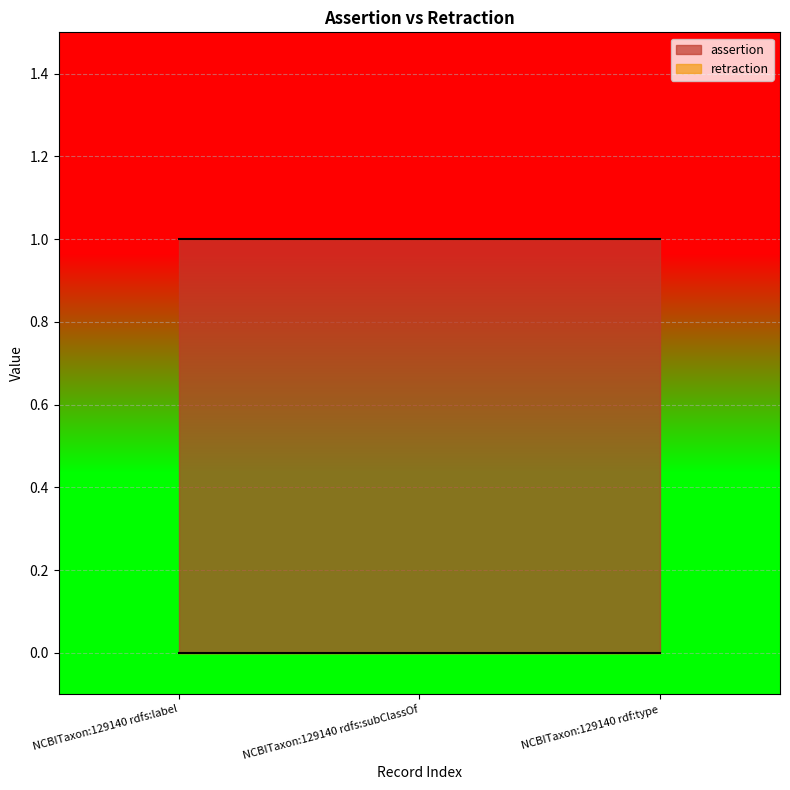

What is the label of the 2nd point from the left?

NCBITaxon:129140 rdfs:subClassOf